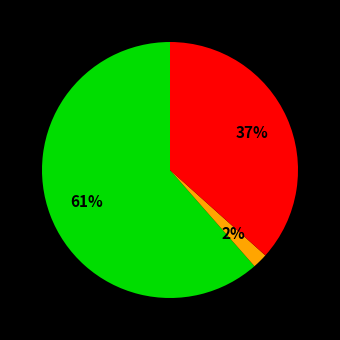

Does any single category account for the majority?

Yes